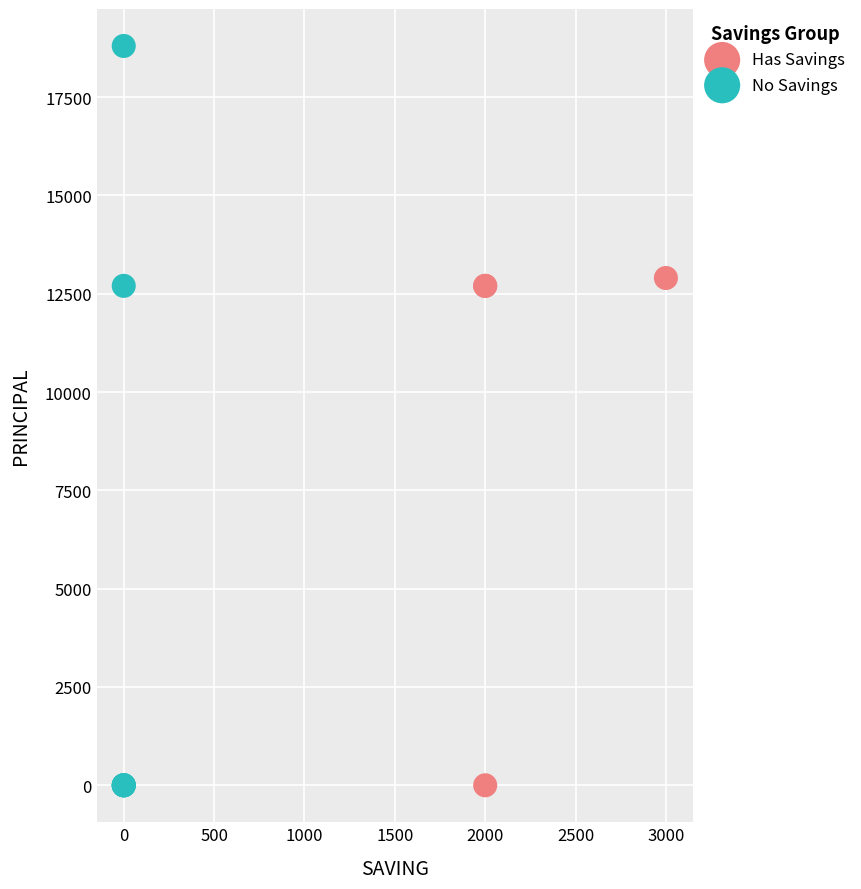

Which series contains the highest Y value?

No Savings